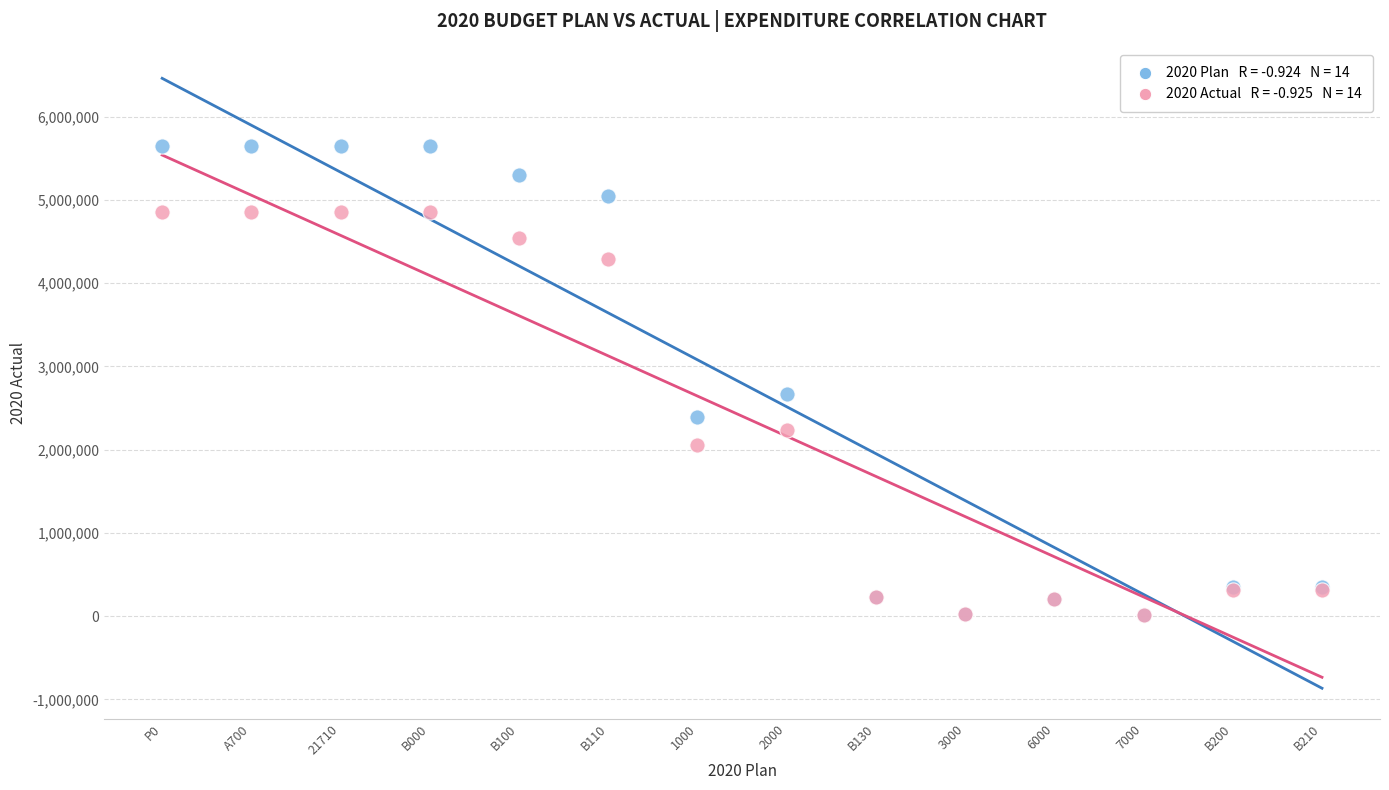

Across all series, what Y value is closest to 2831246?

2664828